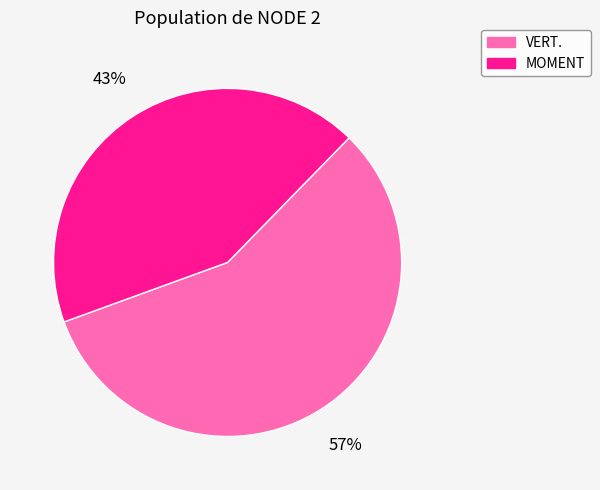

To the nearest percent, what is the difference between the MOMENT and VERT. slice percentages?

14%